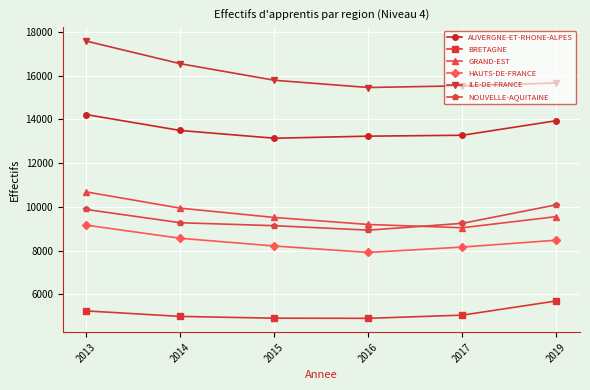

The value of HAUTS-DE-FRANCE at 2015 is 14222. True or false?

False